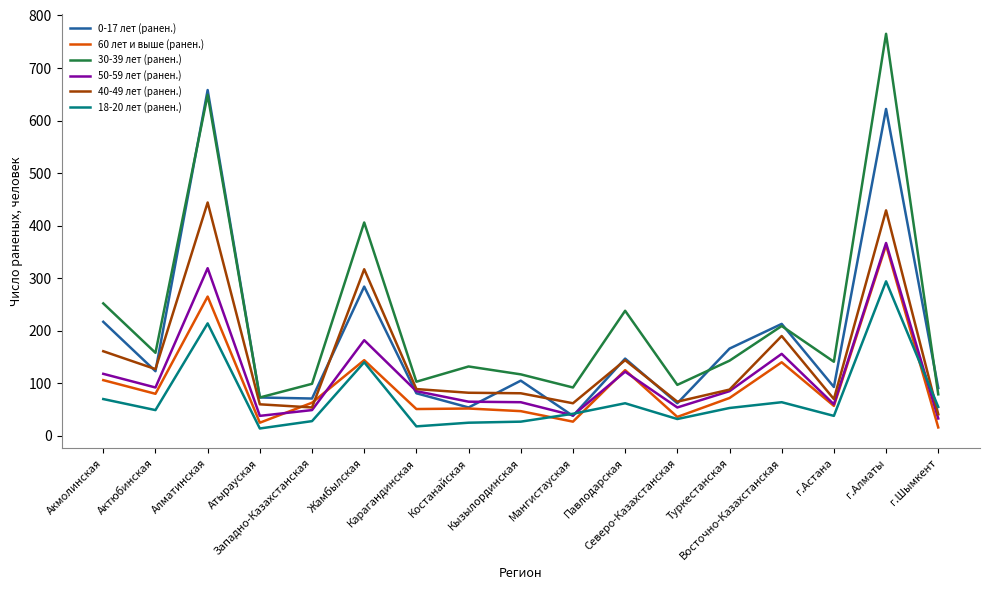

Which series has the largest total across all categories?

30-39 лет (ранен.)